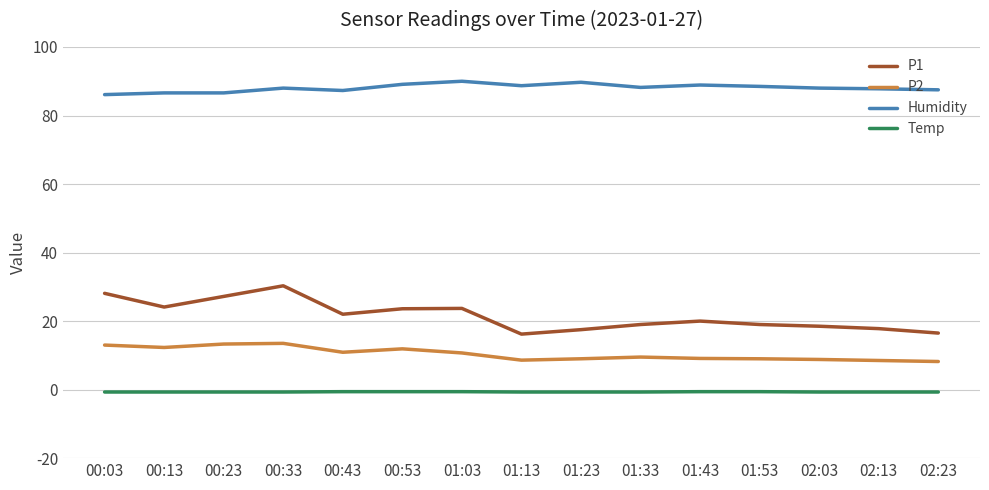

True or false: P1 and P2 cross at least once.

False